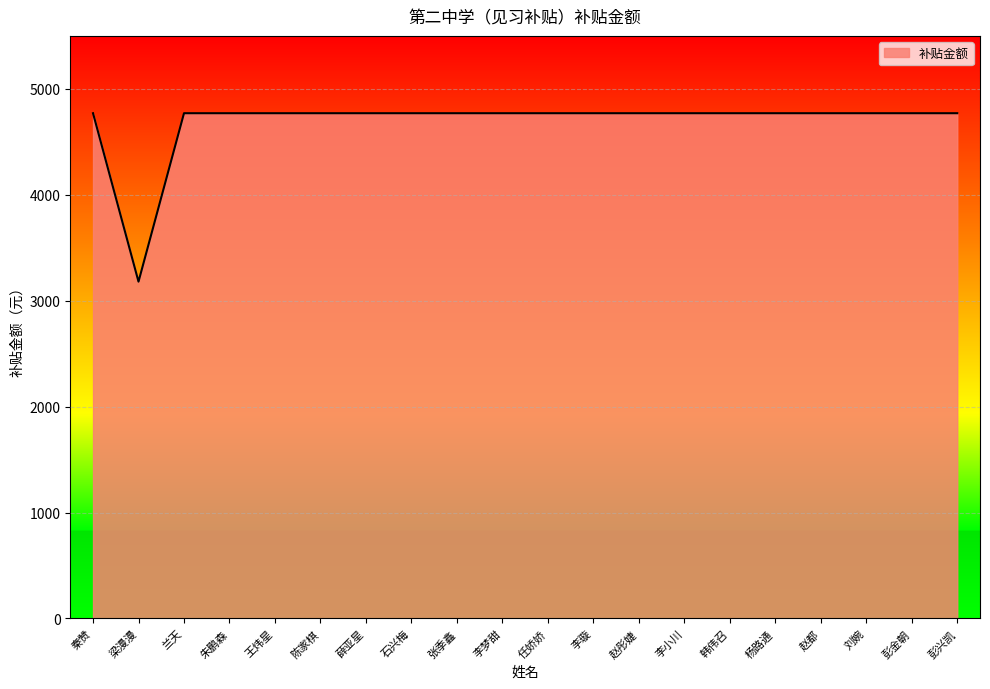

What value does the data have at 兰天?

4770